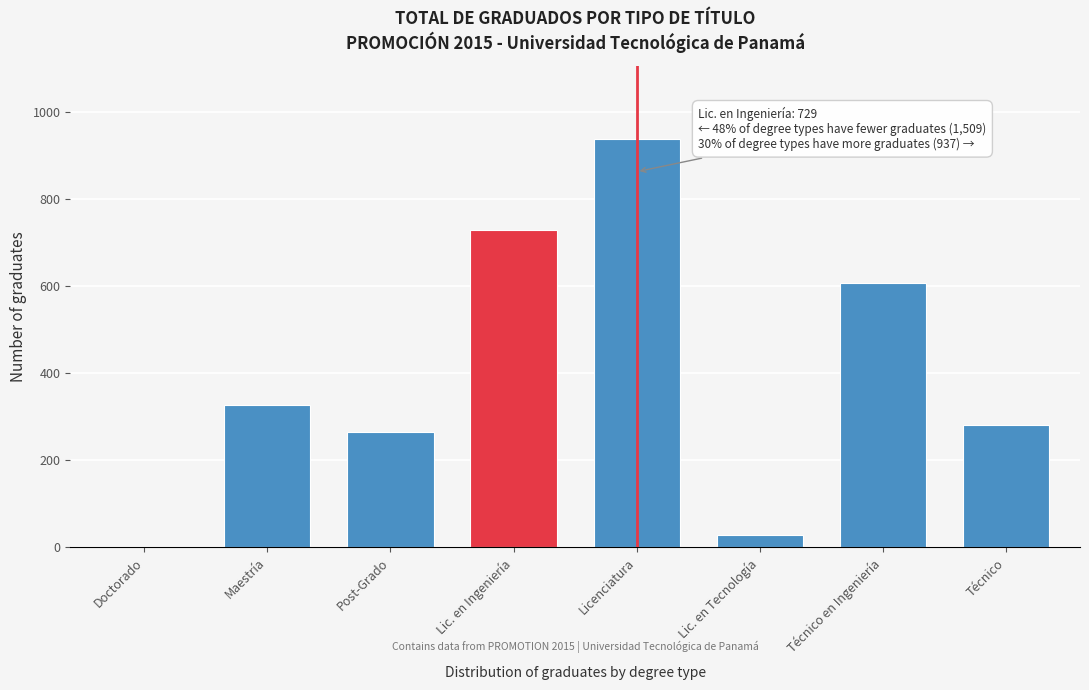

Reading right to left, list all the values displayed in this chart.

Técnico=282	Técnico en Ingeniería=606	Lic. en Tecnología=29	Licenciatura=937	Lic. en Ingeniería=729	Post-Grado=264	Maestría=326	Doctorado=2